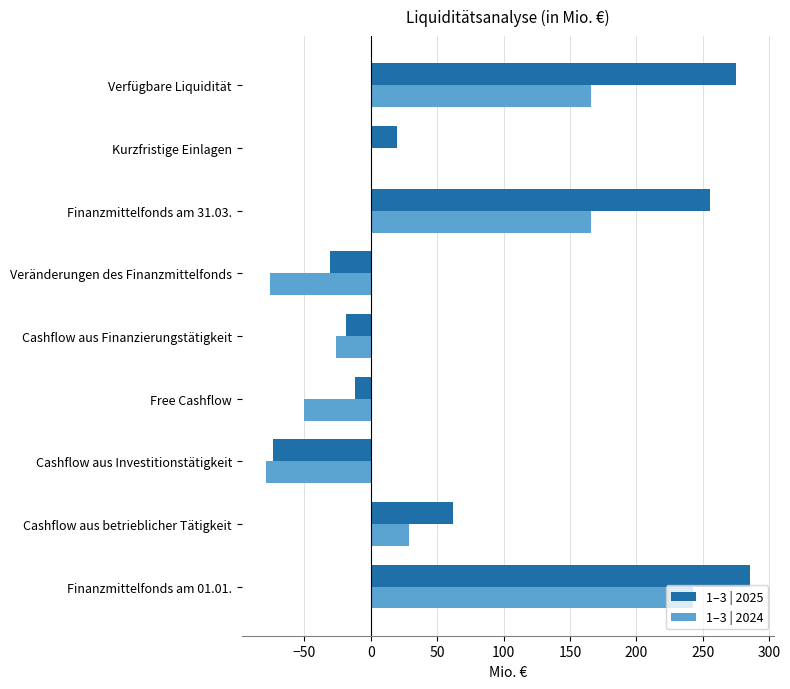

Between Free Cashflow and Finanzmittelfonds am 31.03., which series saw the biggest shift?

1–3 | 2025